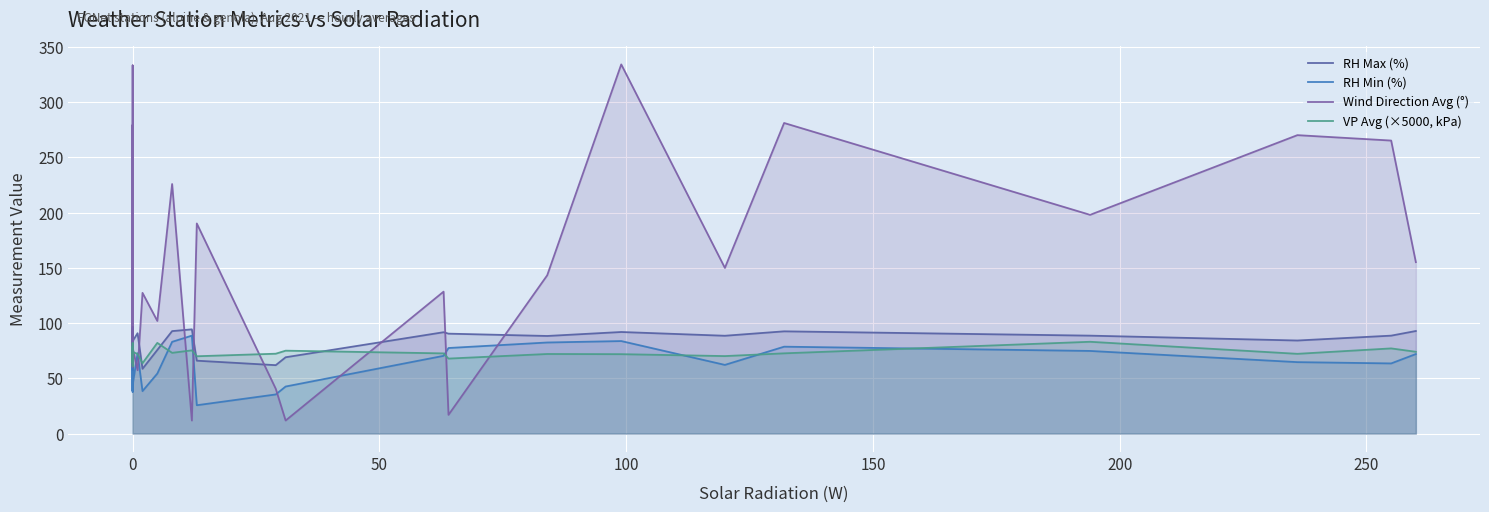

Which series has the largest total across all categories?

Wind Direction Avg (°)